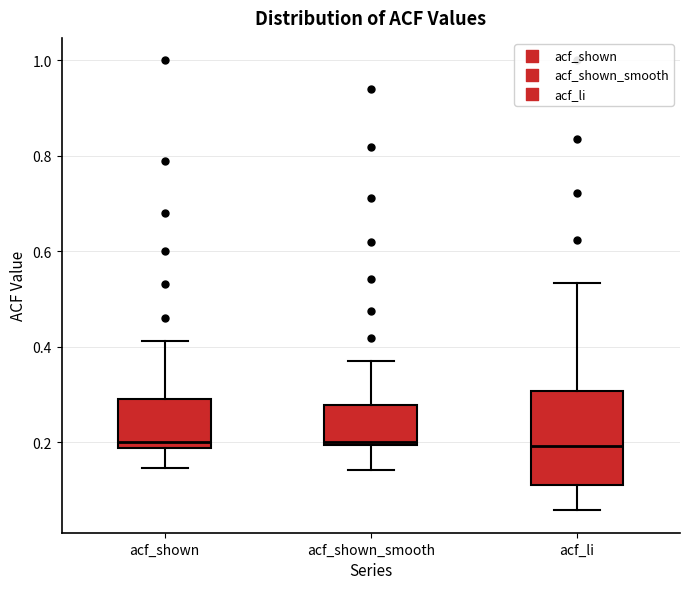

Reading left to right, read every box against the y-axis: the position of its median line, the range the box covers, and the ends of its whiskers. The values are not printed on the chart, so give them approximately, as read against the axis.

acf_shown: median 0.20, box 0.18 to 0.30, whiskers 0.14 to 0.42
acf_shown_smooth: median 0.20, box 0.20 to 0.28, whiskers 0.14 to 0.38
acf_li: median 0.20, box 0.10 to 0.30, whiskers 0.06 to 0.54